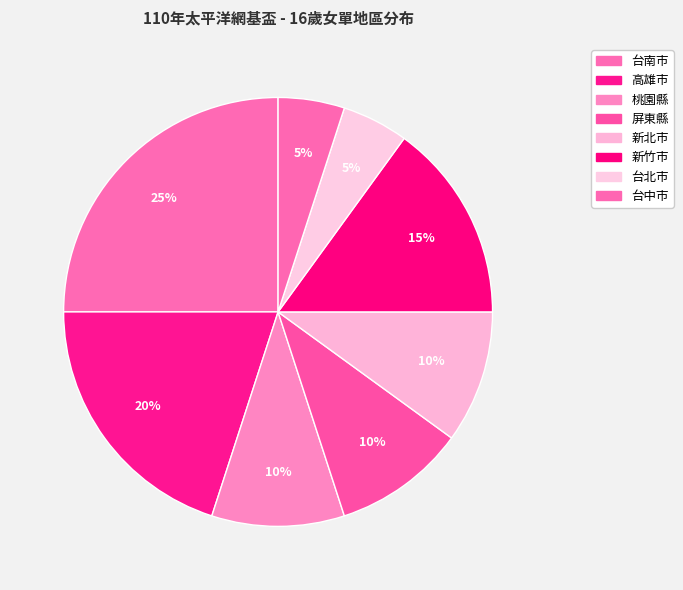

Count the number of slices in the pie.

8